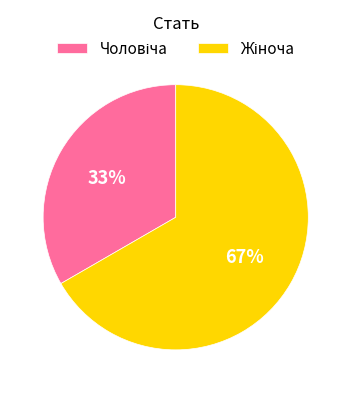

To the nearest percent, what is the average slice percentage?

50%